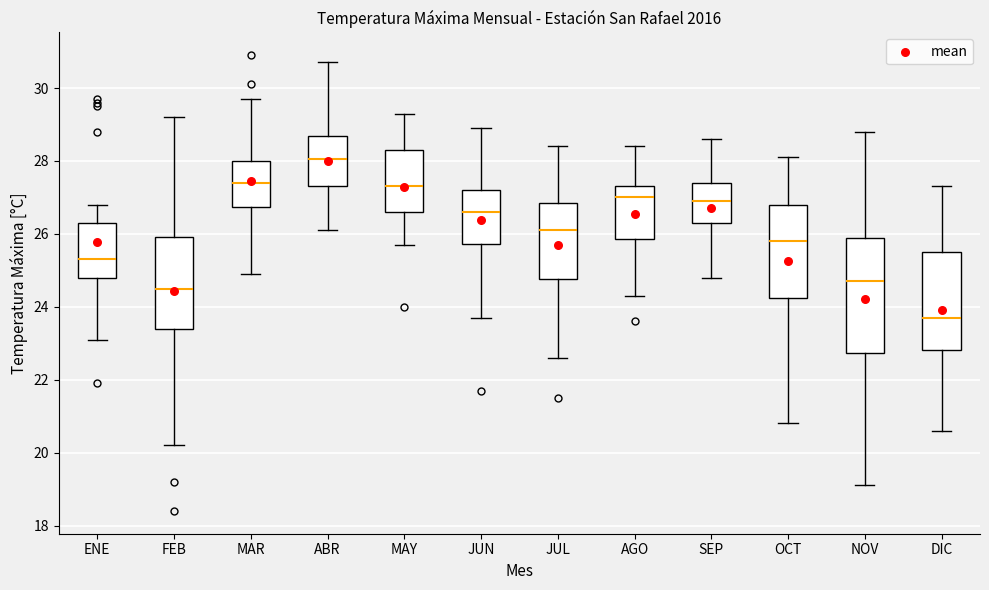

Which box's median line is the lowest?

DIC